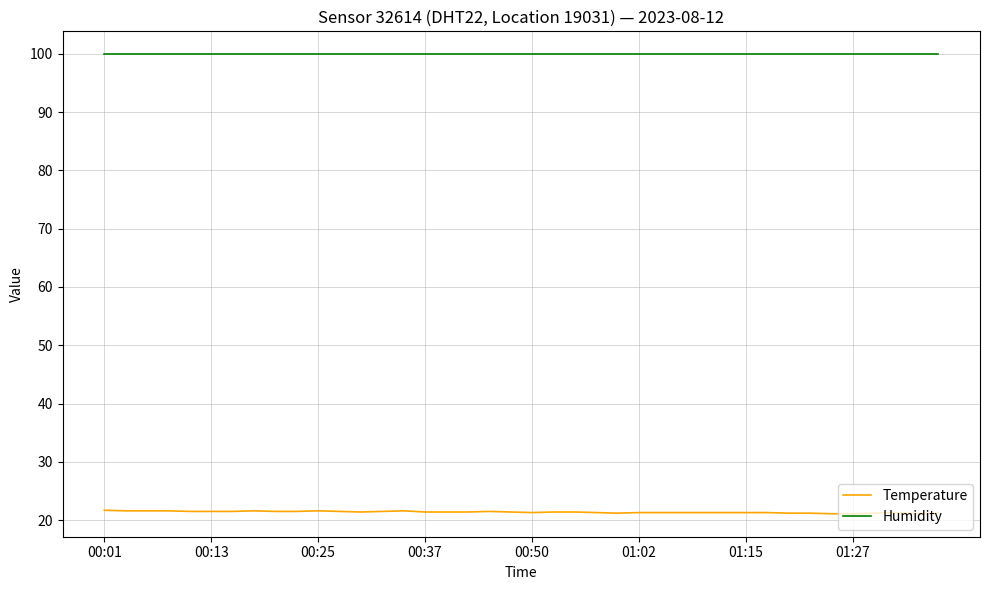

List the series in order of their peak value, lowest first.

Temperature, Humidity